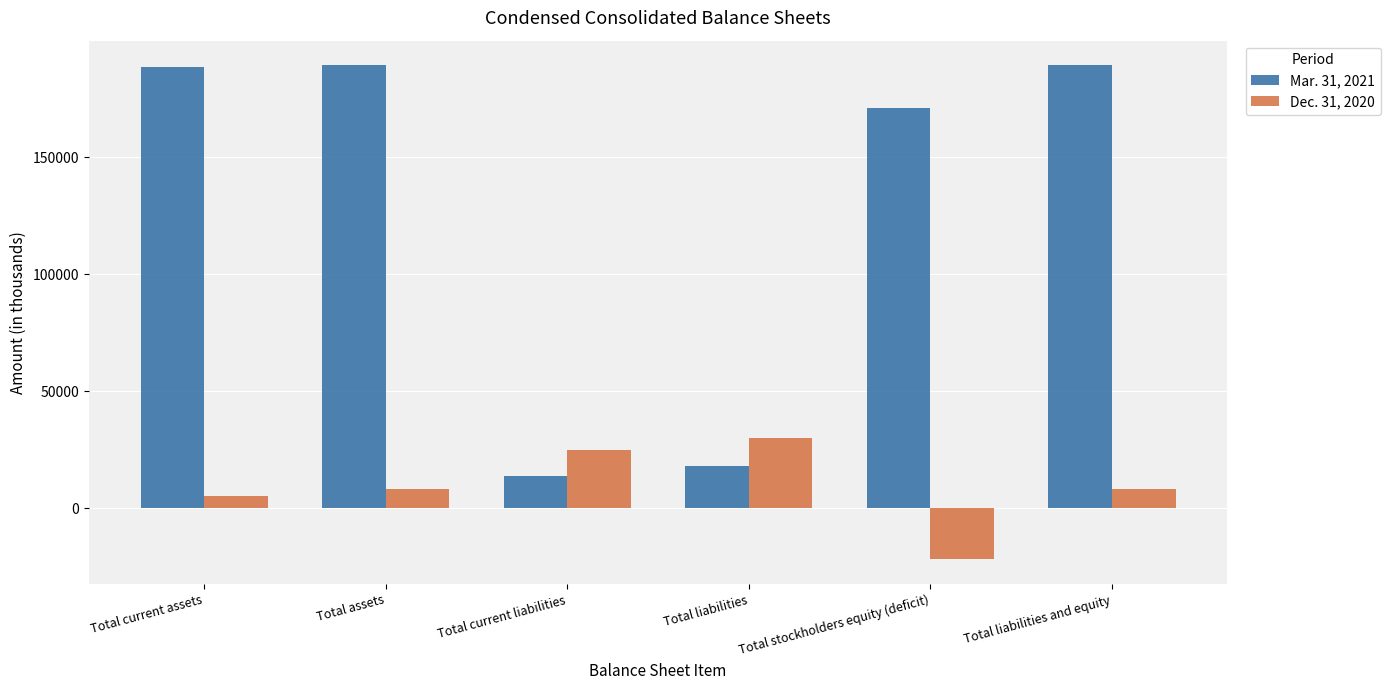

How many series are shown in this chart?

2